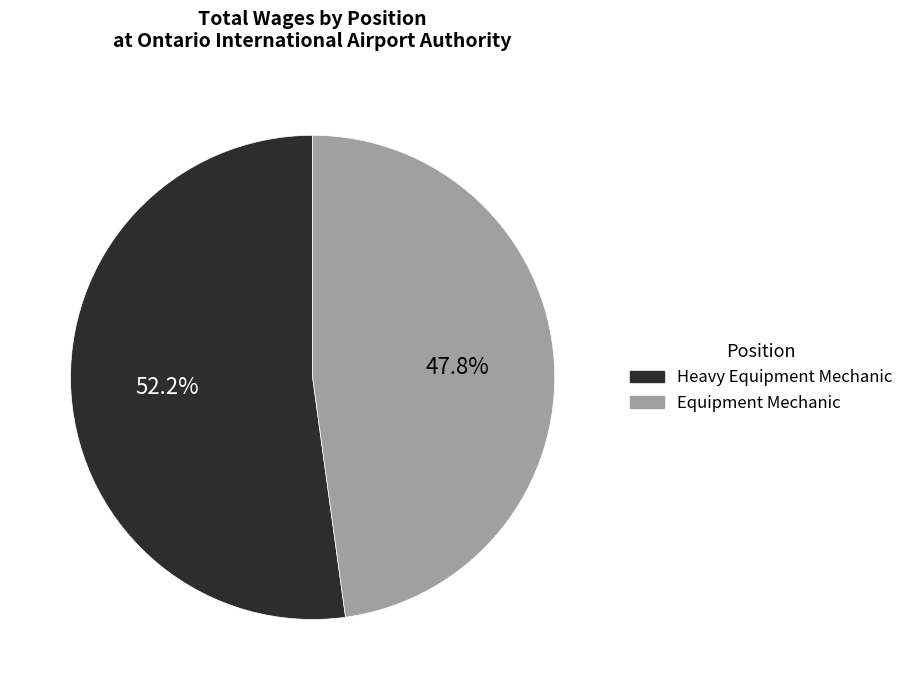

The Heavy Equipment Mechanic slice represents 52% of the pie. True or false?

True